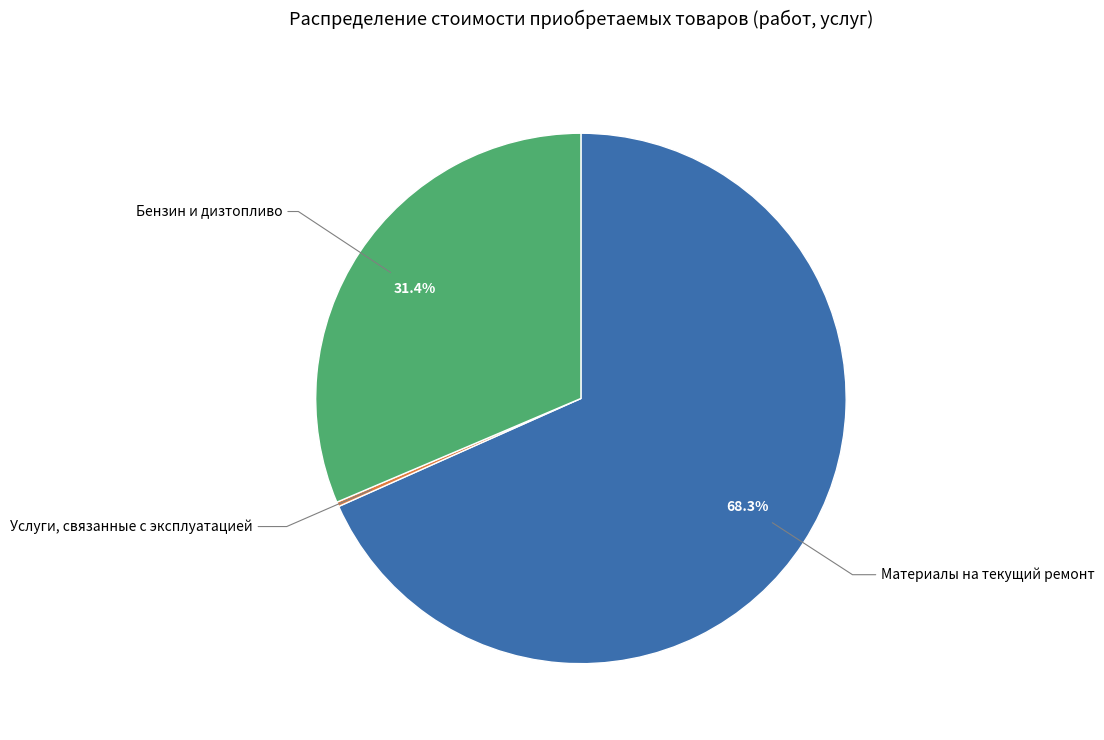

Is there a majority slice in this chart?

Yes